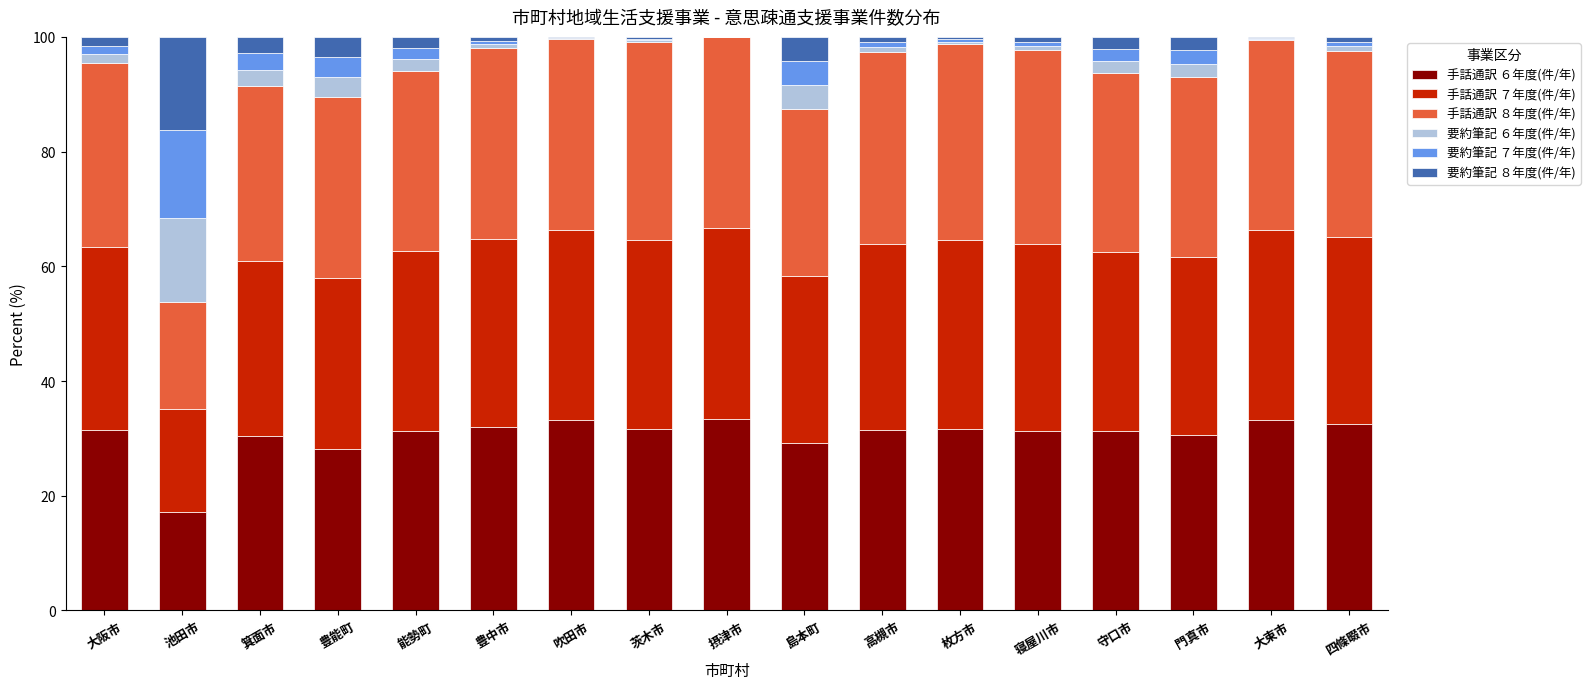

What is the maximum value for 手話通訳 ６年度(件/年)?

33.3